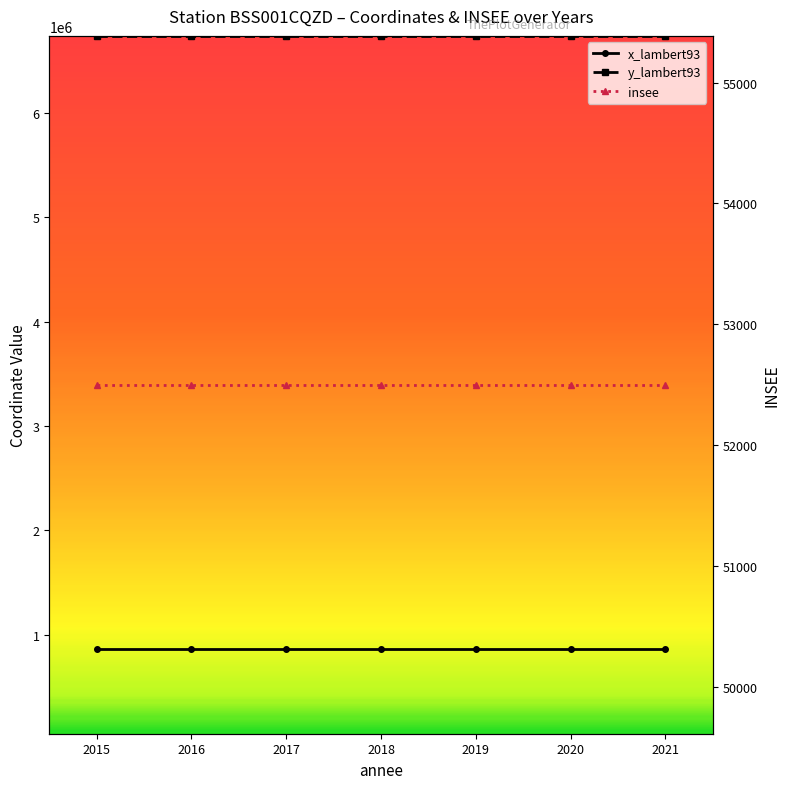

Count the number of categories in the chart.

7